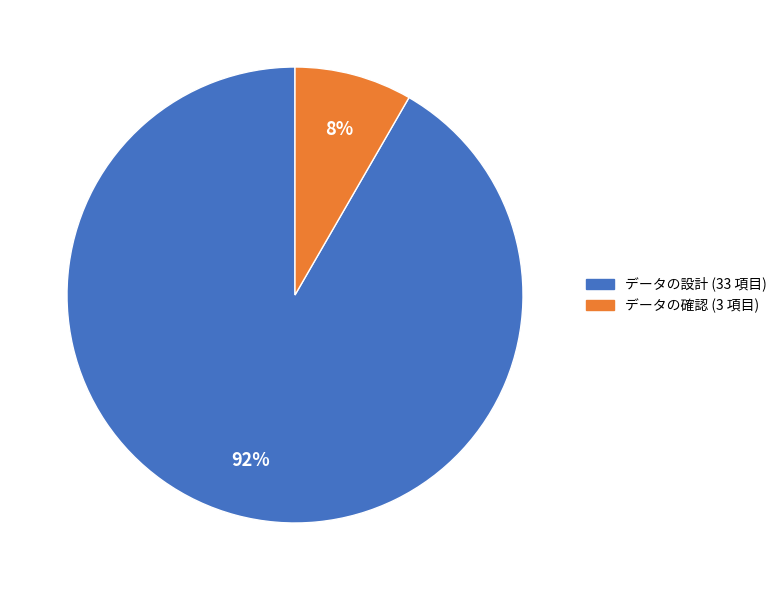

To the nearest percent, what is the average slice percentage?

50%